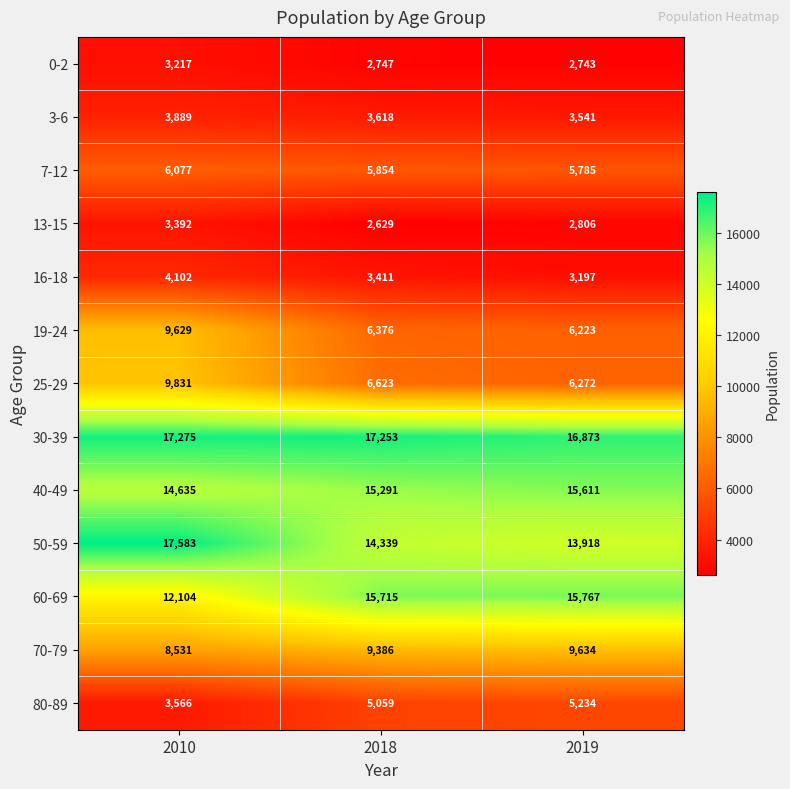

At which category does the chart reach its minimum across all series?

2018